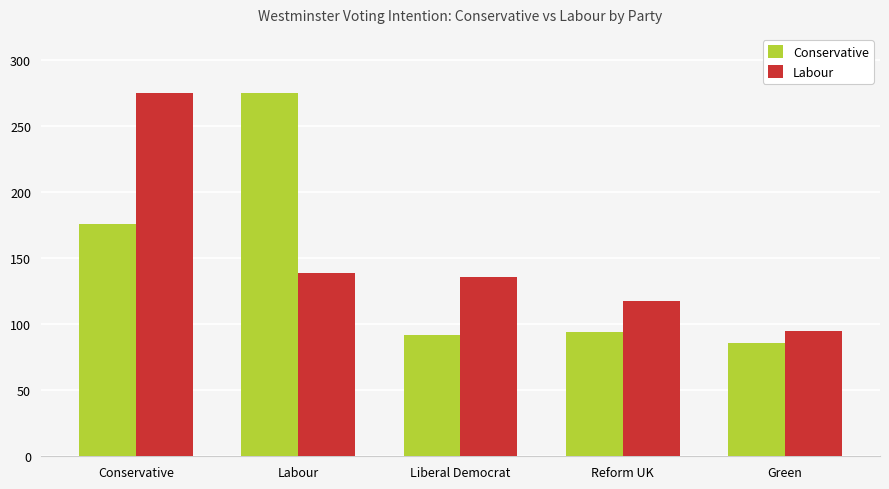

At which label is Labour closest to 185?

Labour